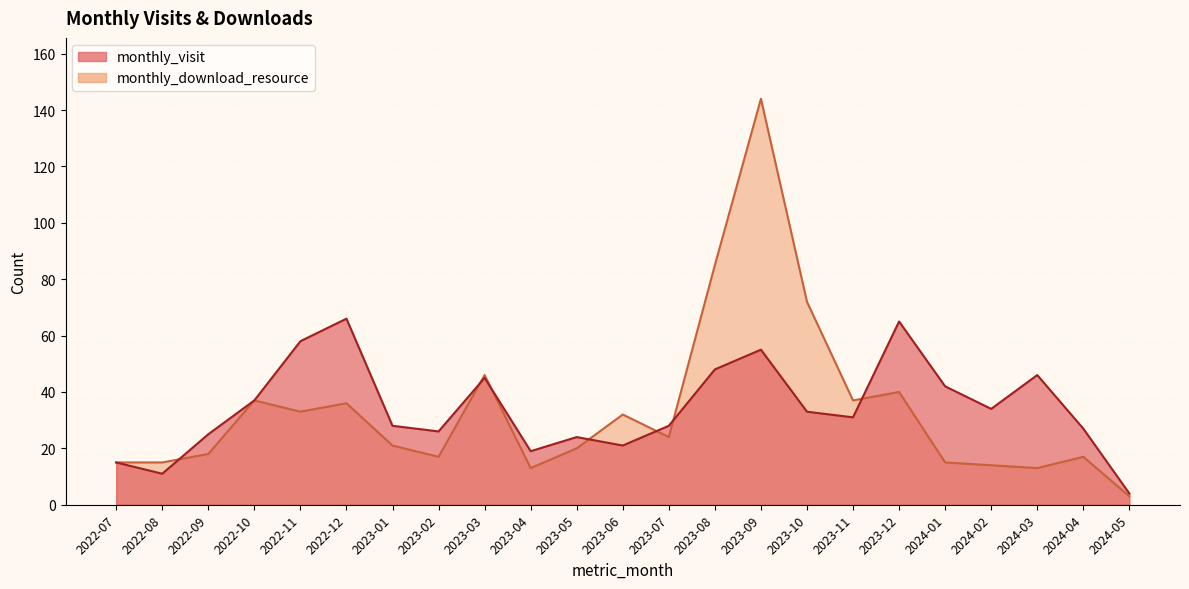

At which category does monthly_download_resource reach its first local peak?

2022-10